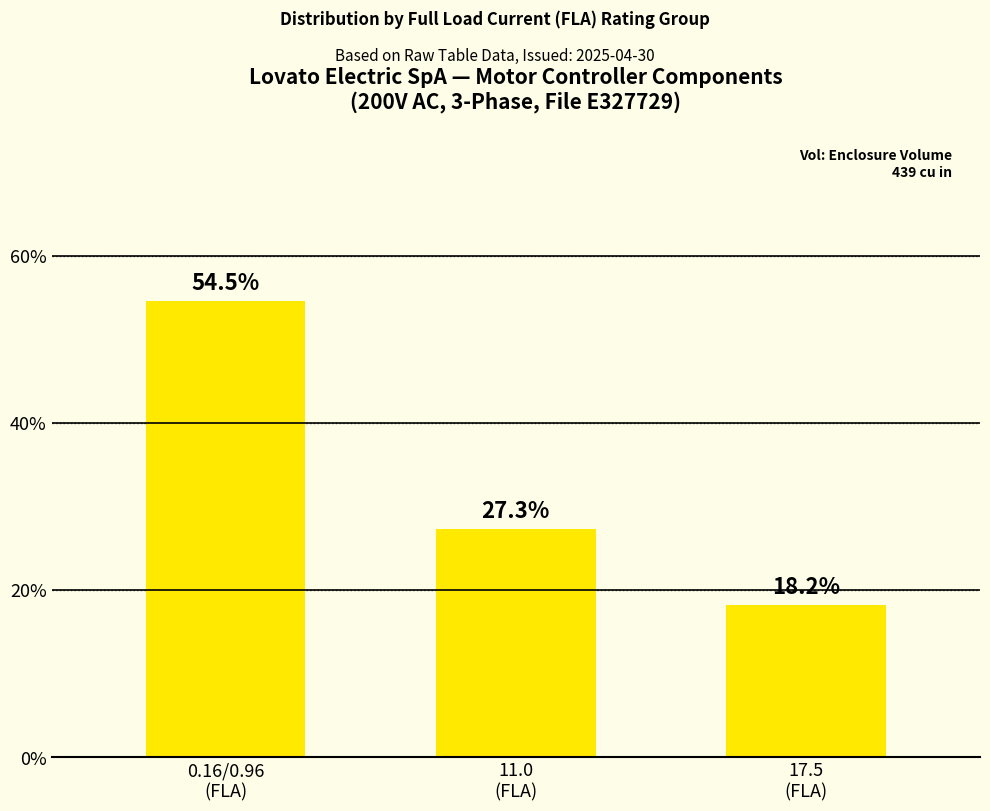

How many values are below 27?

1